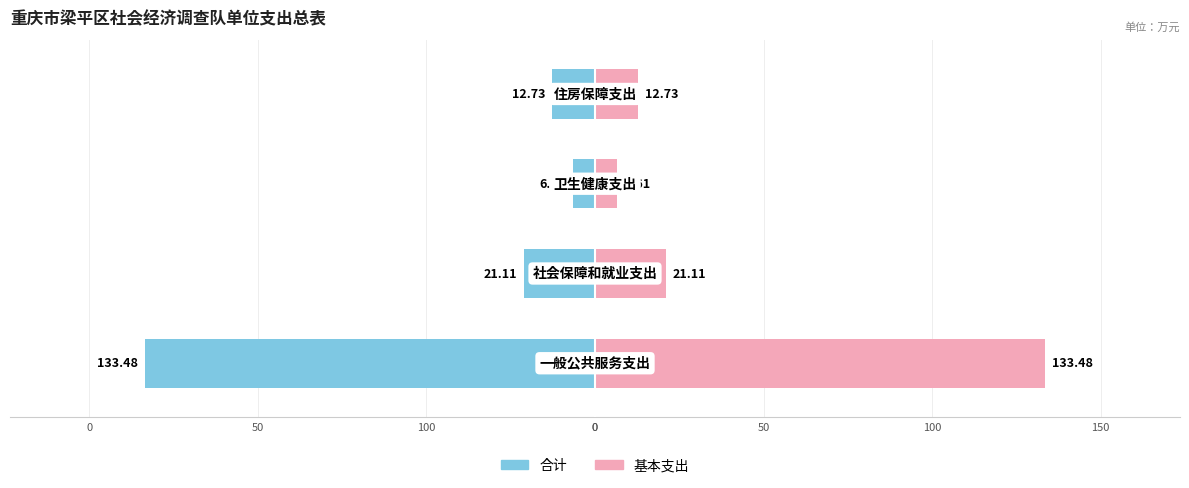

Which series changed the most between 0 and 0?

合计